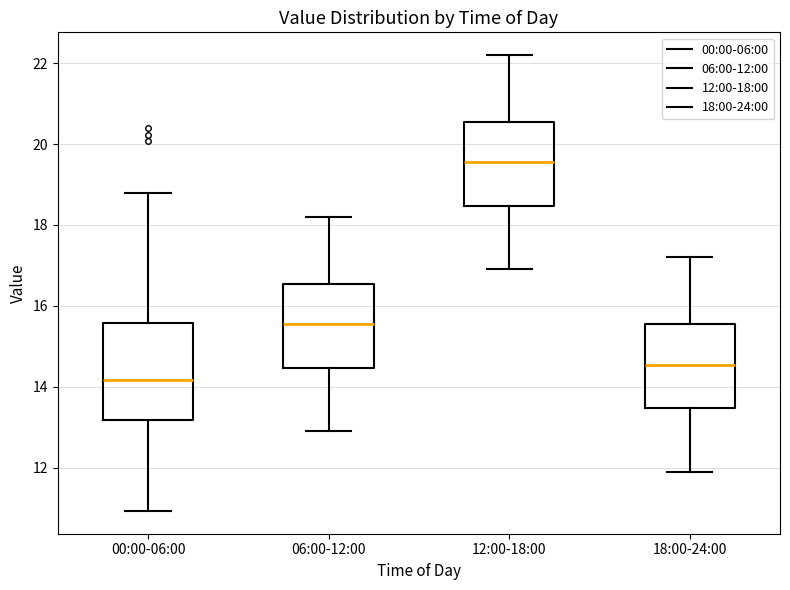

Which box is the tallest, from its lower edge to its upper edge?

00:00-06:00